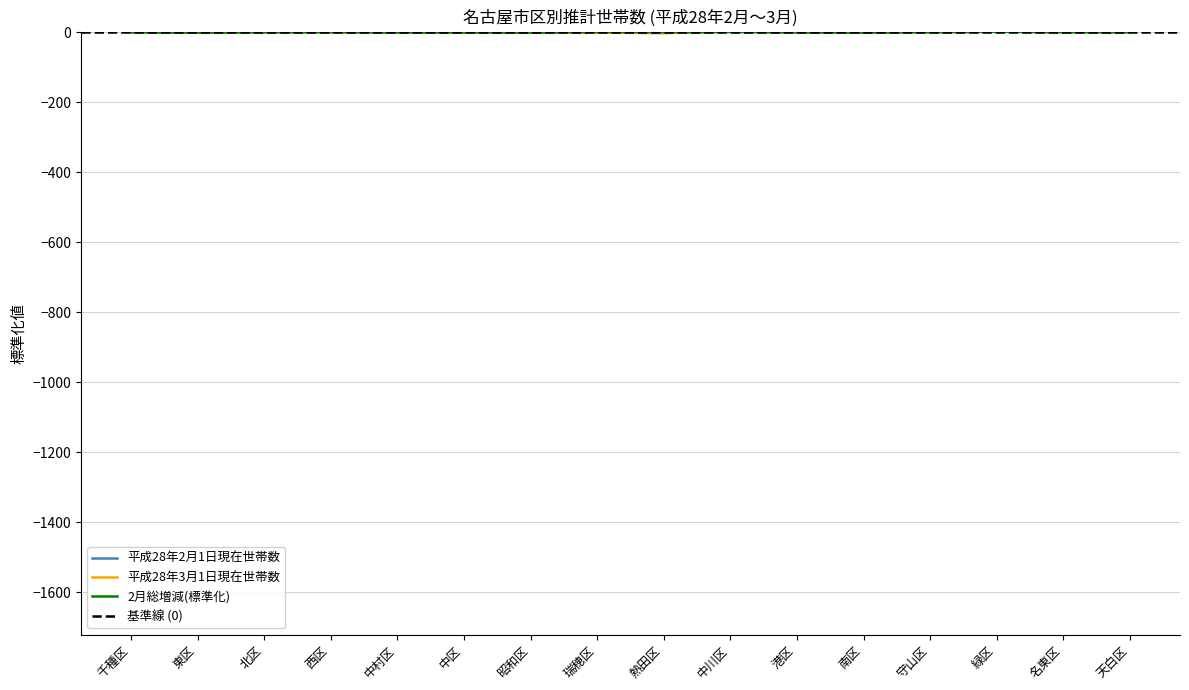

How many interior local valleys does the 平成28年3月1日現在世帯数 series have?

5